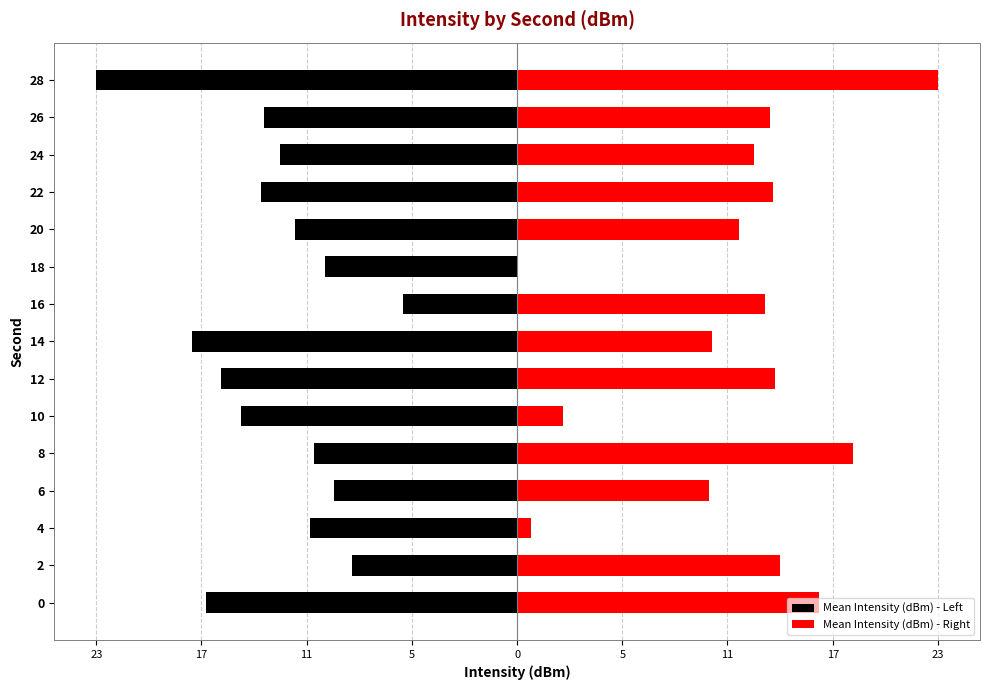

Which series changed the most between 12 and 14?

Mean Intensity (dBm) - Right